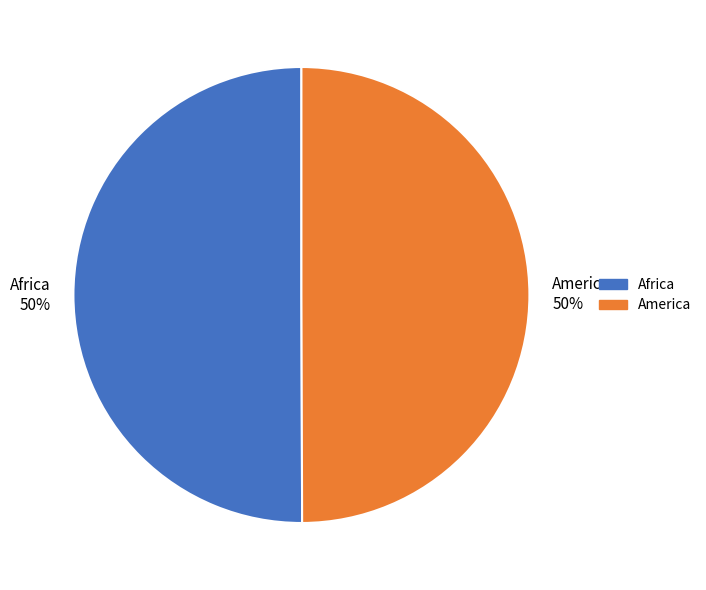

What percentage is the America slice, to the nearest percent?

50%